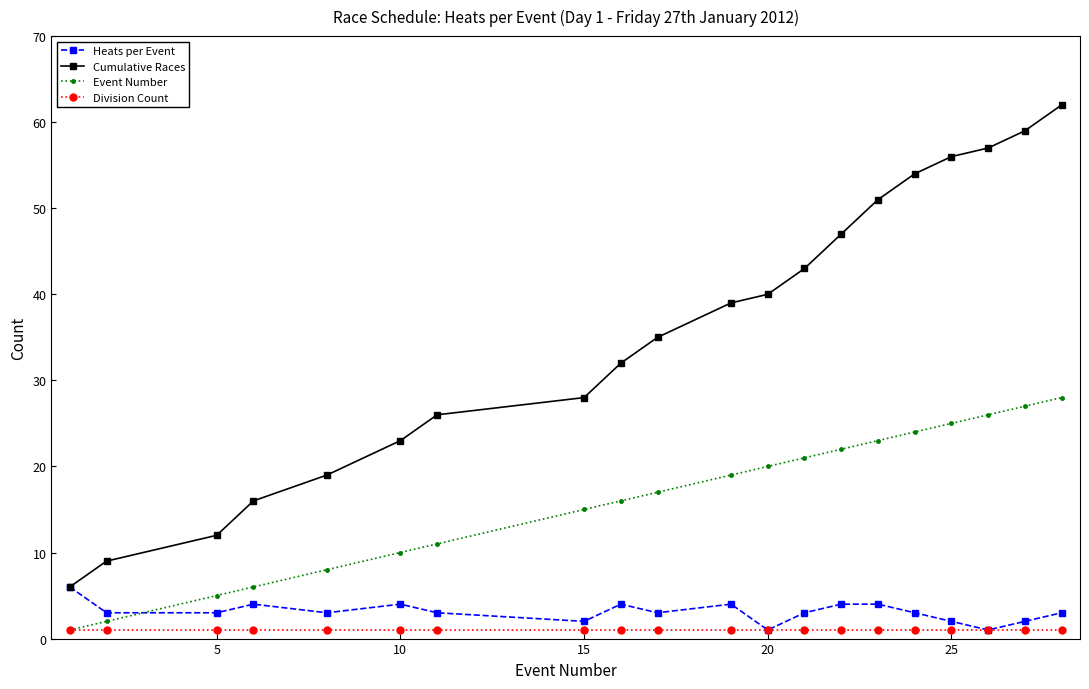

How many intersections are there between Event Number and Heats per Event?

1